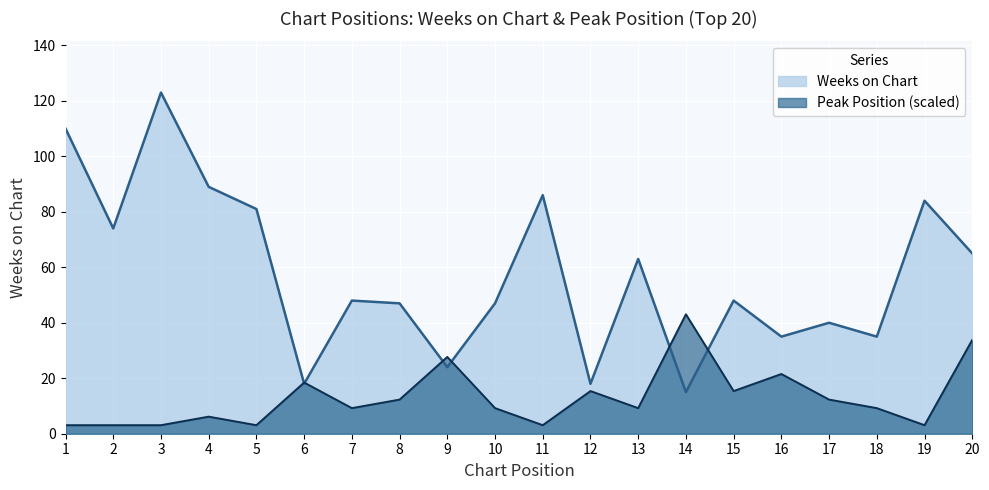

True or false: Peak Position has a value of 12.3 at 17.

True